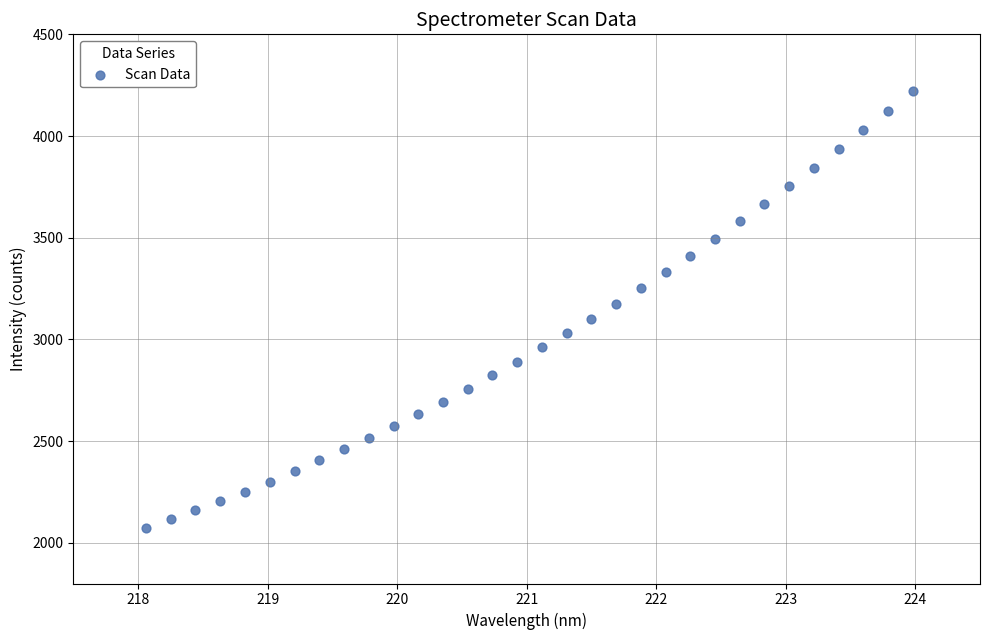

What is the range of Y values (max minus min)?

2151.2